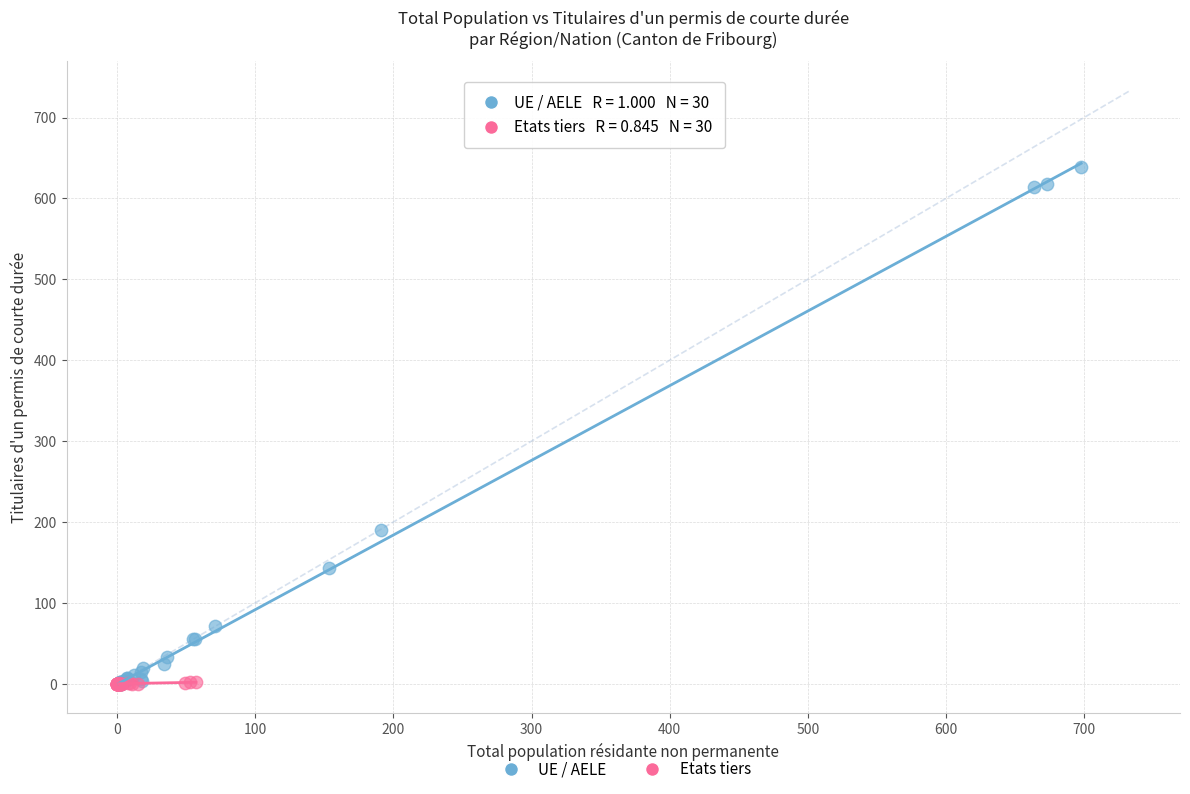

Which series reaches the maximum Y coordinate?

UE / AELE